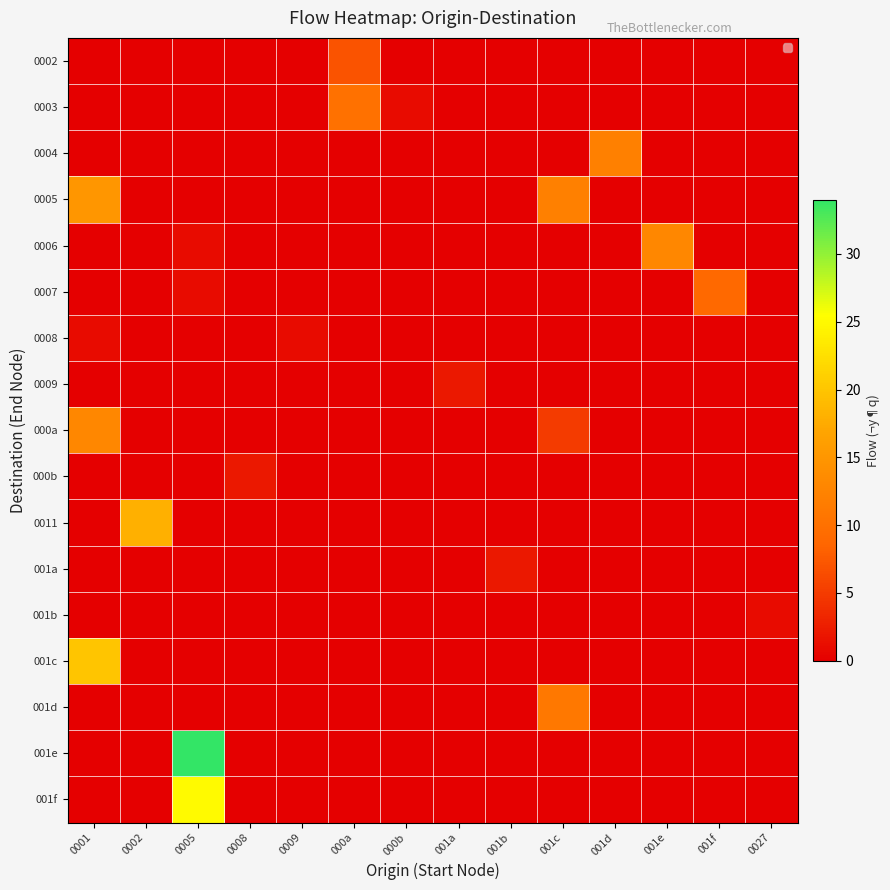

Reading left to right, transcribe all the data shown in this chart.

0002: 0001=0	0002=0	0005=0	0008=0	0009=0	000a=7	000b=0	001a=0	001b=0	001c=0	001d=0	001e=0	001f=0	0027=0
0003: 0001=0	0002=0	0005=0	0008=0	0009=0	000a=10	000b=1	001a=0	001b=0	001c=0	001d=0	001e=0	001f=0	0027=0
0004: 0001=0	0002=0	0005=0	0008=0	0009=0	000a=0	000b=0	001a=0	001b=0	001c=0	001d=12	001e=0	001f=0	0027=0
0005: 0001=15	0002=0	0005=0	0008=0	0009=0	000a=0	000b=0	001a=0	001b=0	001c=12	001d=0	001e=0	001f=0	0027=0
0006: 0001=0	0002=0	0005=1	0008=0	0009=0	000a=0	000b=0	001a=0	001b=0	001c=0	001d=0	001e=13	001f=0	0027=0
0007: 0001=0	0002=0	0005=1	0008=0	0009=0	000a=0	000b=0	001a=0	001b=0	001c=0	001d=0	001e=0	001f=9	0027=0
0008: 0001=1	0002=0	0005=0	0008=0	0009=1	000a=0	000b=0	001a=0	001b=0	001c=0	001d=0	001e=0	001f=0	0027=0
0009: 0001=0	0002=0	0005=0	0008=0	0009=0	000a=0	000b=0	001a=2	001b=0	001c=0	001d=0	001e=0	001f=0	0027=0
000a: 0001=13	0002=0	0005=0	0008=0	0009=0	000a=0	000b=0	001a=0	001b=0	001c=5	001d=0	001e=0	001f=0	0027=0
000b: 0001=0	0002=0	0005=0	0008=2	0009=0	000a=0	000b=0	001a=0	001b=0	001c=0	001d=0	001e=0	001f=0	0027=0
0011: 0001=0	0002=18	0005=0	0008=0	0009=0	000a=0	000b=0	001a=0	001b=0	001c=0	001d=0	001e=0	001f=0	0027=0
001a: 0001=0	0002=0	0005=0	0008=0	0009=0	000a=0	000b=0	001a=0	001b=2	001c=0	001d=0	001e=0	001f=0	0027=0
001b: 0001=0	0002=0	0005=0	0008=0	0009=0	000a=0	000b=0	001a=0	001b=0	001c=0	001d=0	001e=0	001f=0	0027=1
001c: 0001=20	0002=0	0005=0	0008=0	0009=0	000a=0	000b=0	001a=0	001b=0	001c=0	001d=0	001e=0	001f=0	0027=0
001d: 0001=0	0002=0	0005=0	0008=0	0009=0	000a=0	000b=0	001a=0	001b=0	001c=11	001d=0	001e=0	001f=0	0027=0
001e: 0001=0	0002=0	0005=34	0008=0	0009=0	000a=0	000b=0	001a=0	001b=0	001c=0	001d=0	001e=0	001f=0	0027=0
001f: 0001=0	0002=0	0005=25	0008=0	0009=0	000a=0	000b=0	001a=0	001b=0	001c=0	001d=0	001e=0	001f=0	0027=0